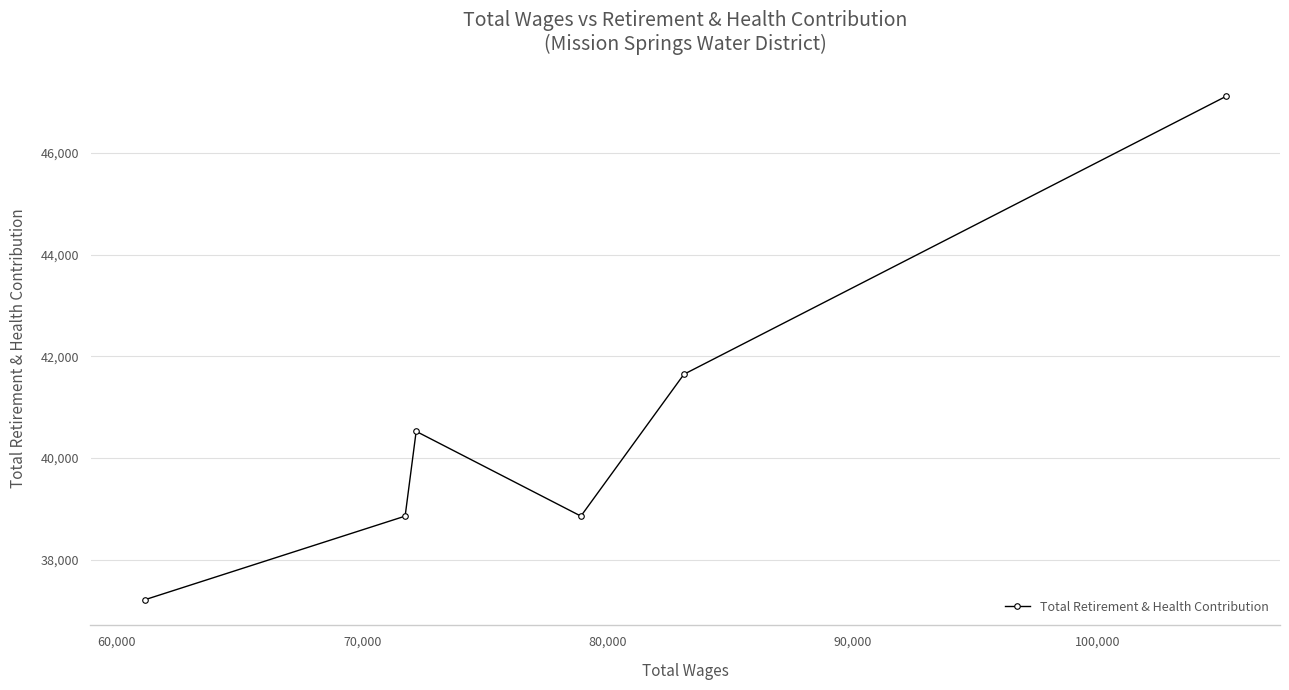

What is the maximum value shown in the chart?

47114